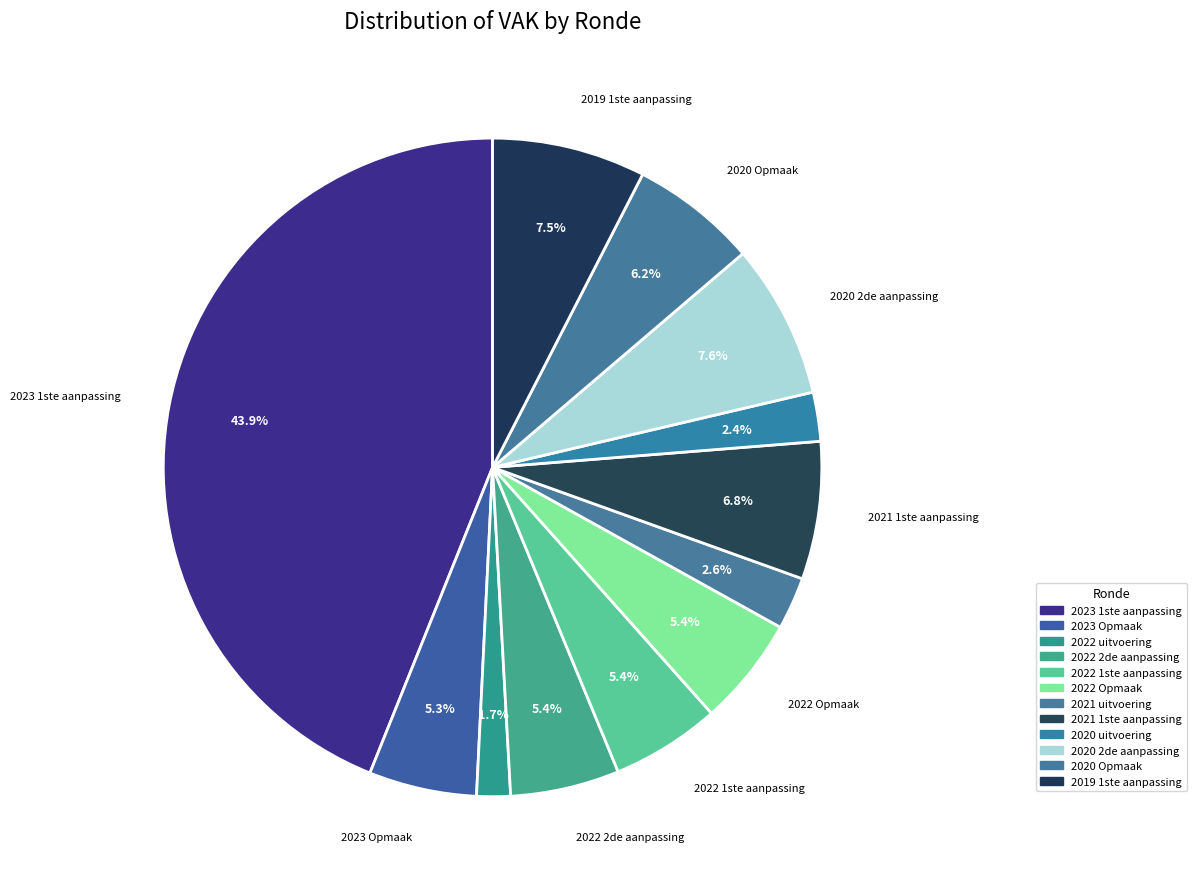

Count the number of slices in the pie.

12